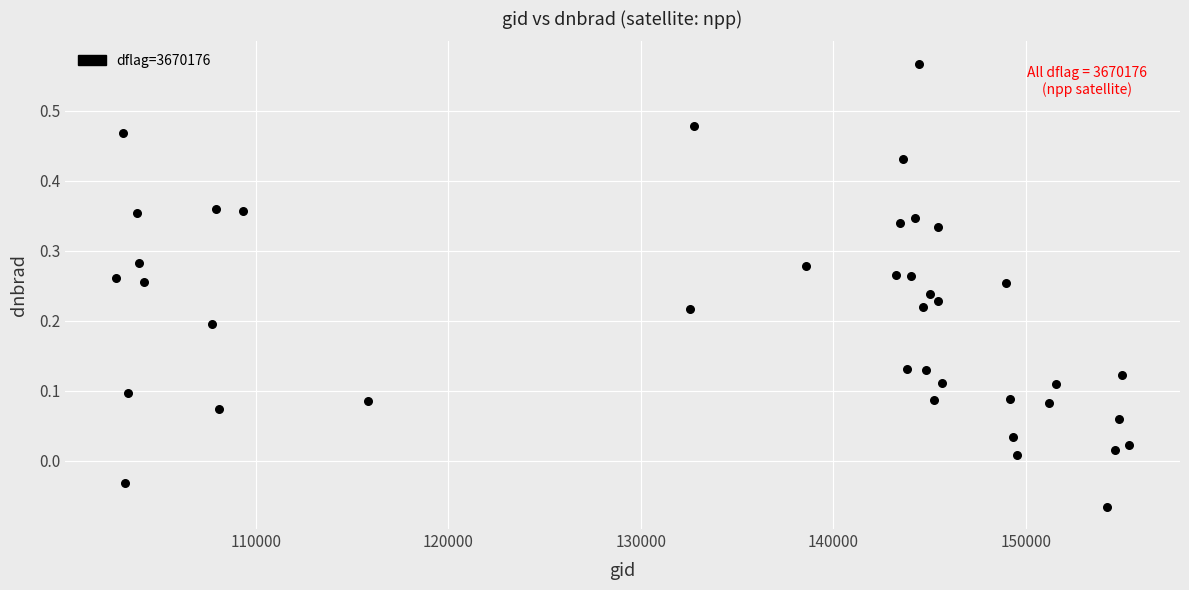

What is the range of X values (max minus min)?

52648.0